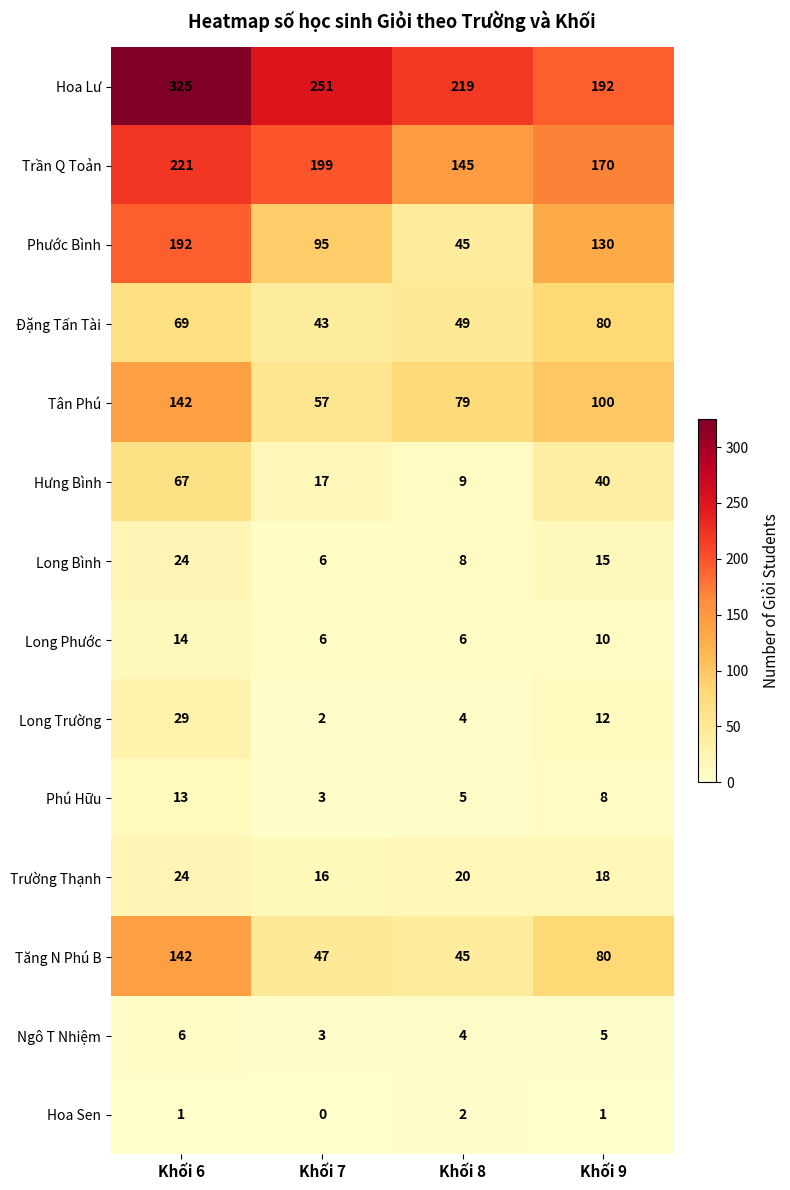

The value of Long Phước at Khối 8 is 6. True or false?

True